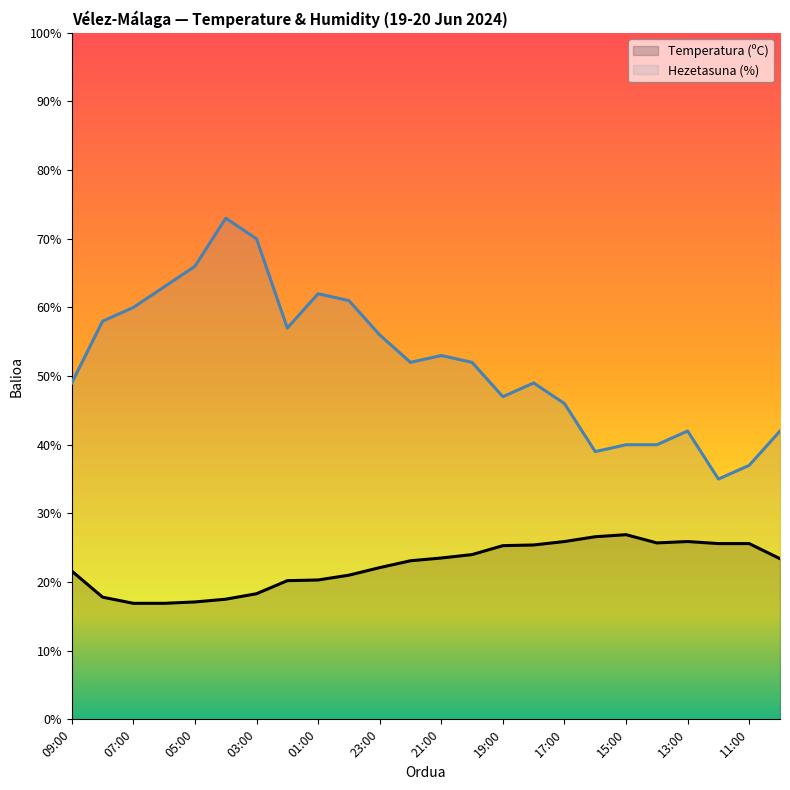

True or false: Temperatura (ºC) has a value of 23.1 at 22:00.

True